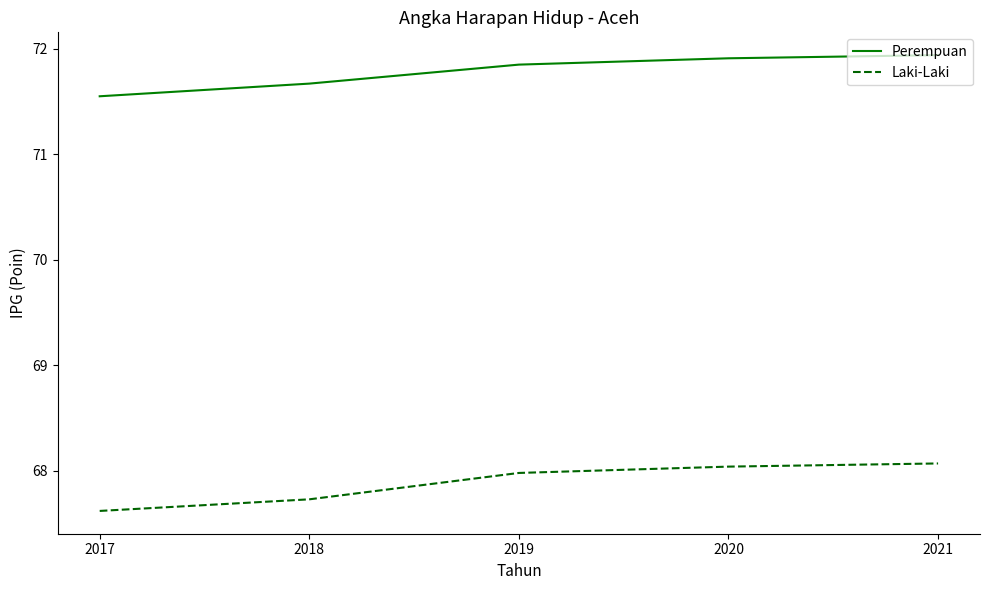

Is the value of Perempuan at 2017 greater than the value of Laki-Laki at 2020?

Yes